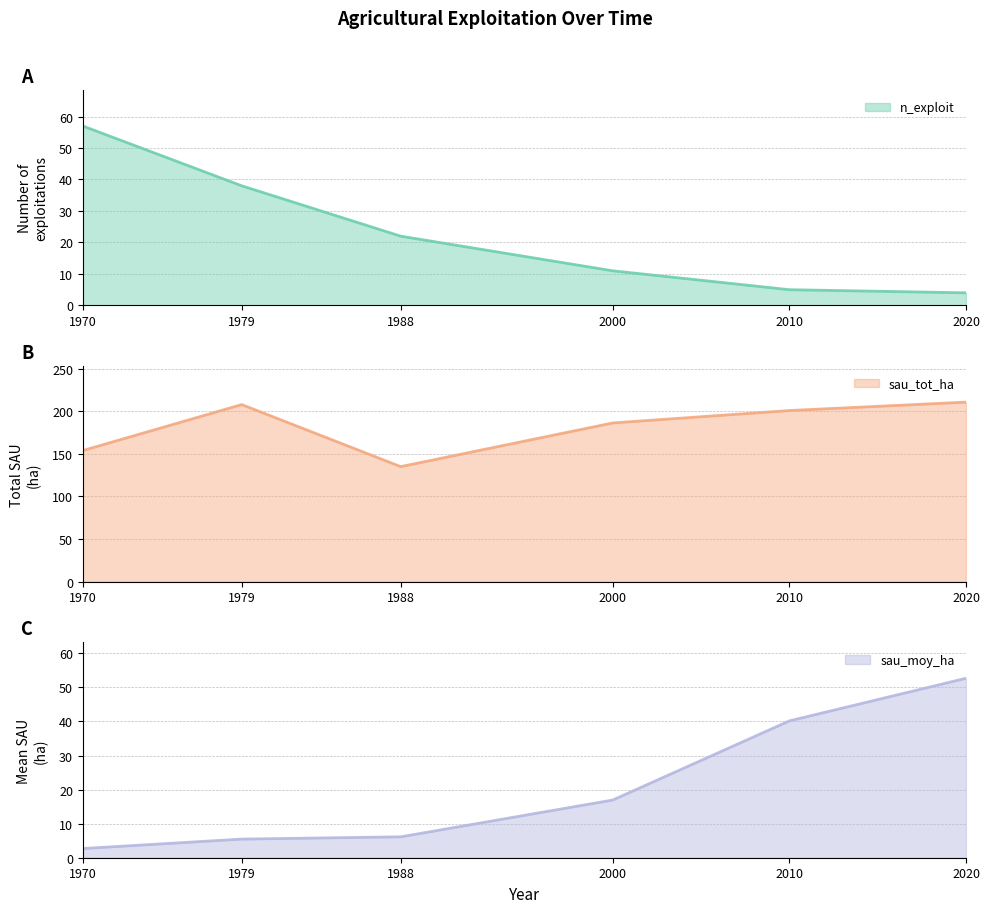

Is the value of sau_moy_ha at 1979 greater than the value of sau_tot_ha at 1979?

No